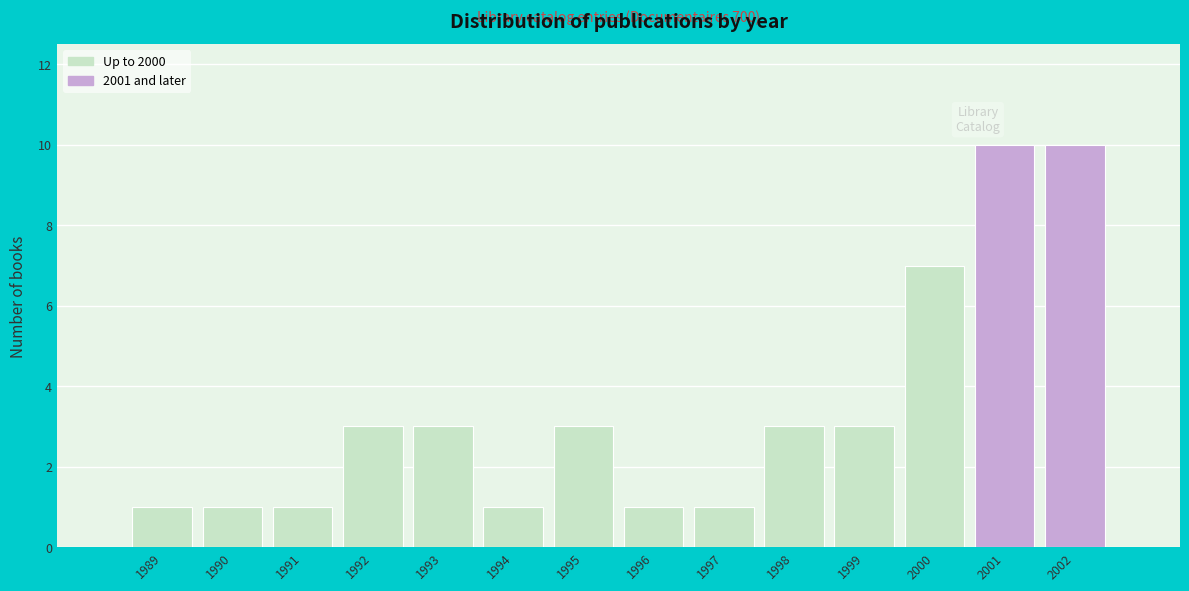

Reading right to left, extract all data points from this chart.

2002=10	2001=10	2000=7	1999=3	1998=3	1997=1	1996=1	1995=3	1994=1	1993=3	1992=3	1991=1	1990=1	1989=1